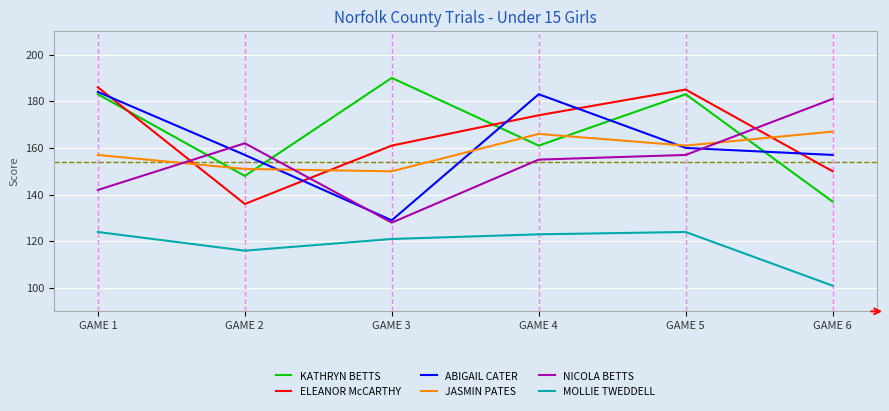

What value does the ELEANOR McCARTHY series have at GAME 2, to the nearest 5?

135